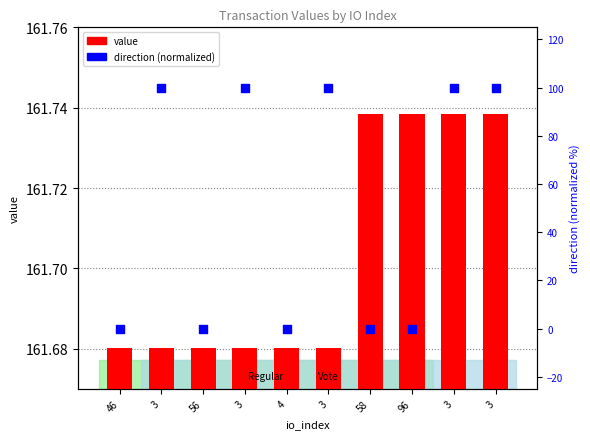

At which category is the sum across all series the highest?

3